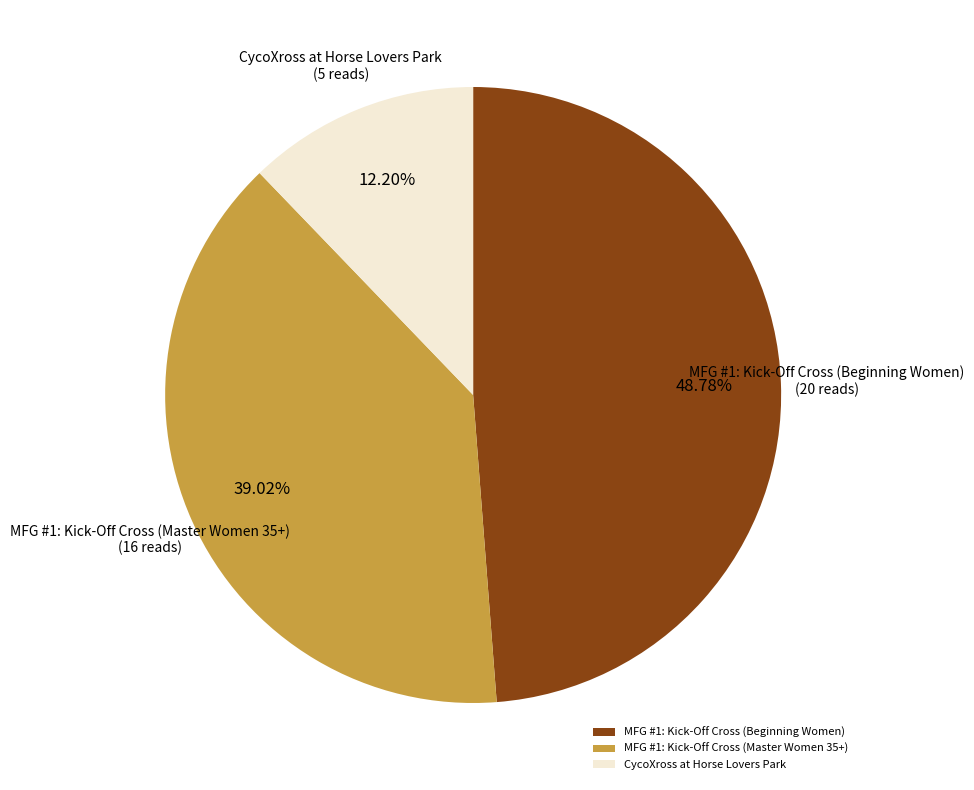

How much of the chart is everything except MFG #1: Kick-Off Cross (Beginning Women)?

51.2%